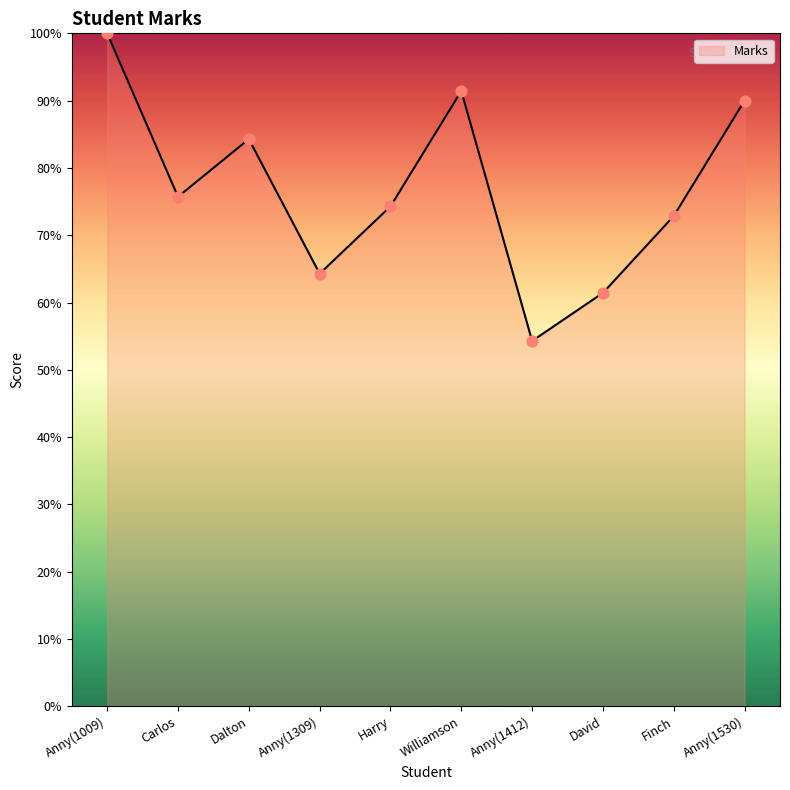

What is the change in value from Anny(1009) to David?

-38.6